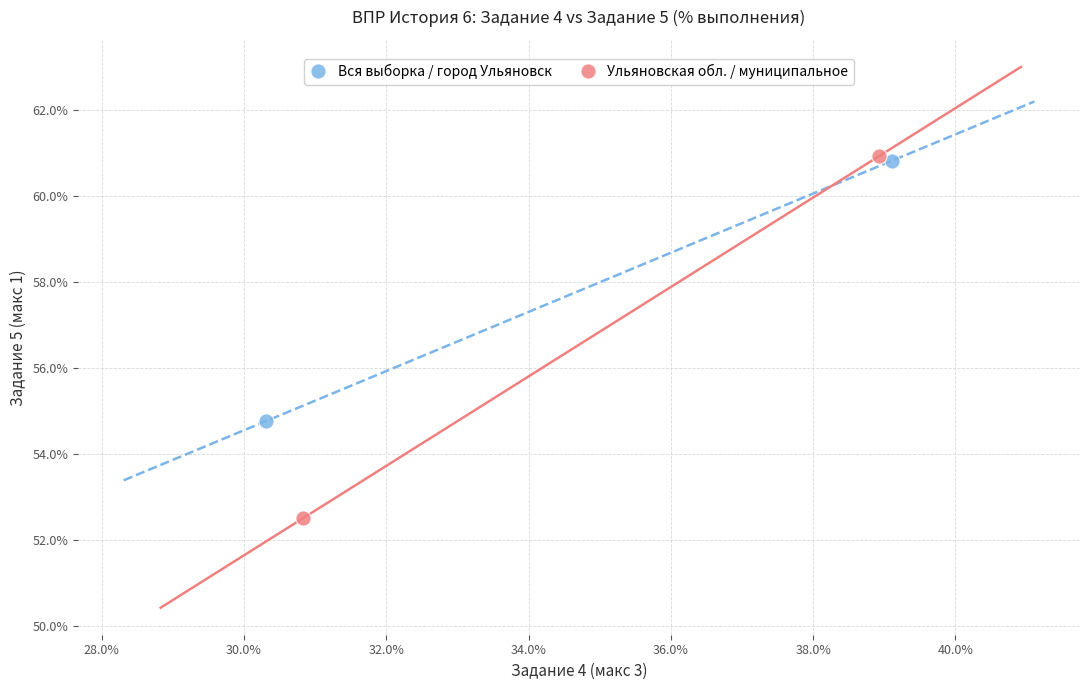

What are all the series names shown in the legend?

Вся выборка / город Ульяновск, Ульяновская обл. / муниципальное